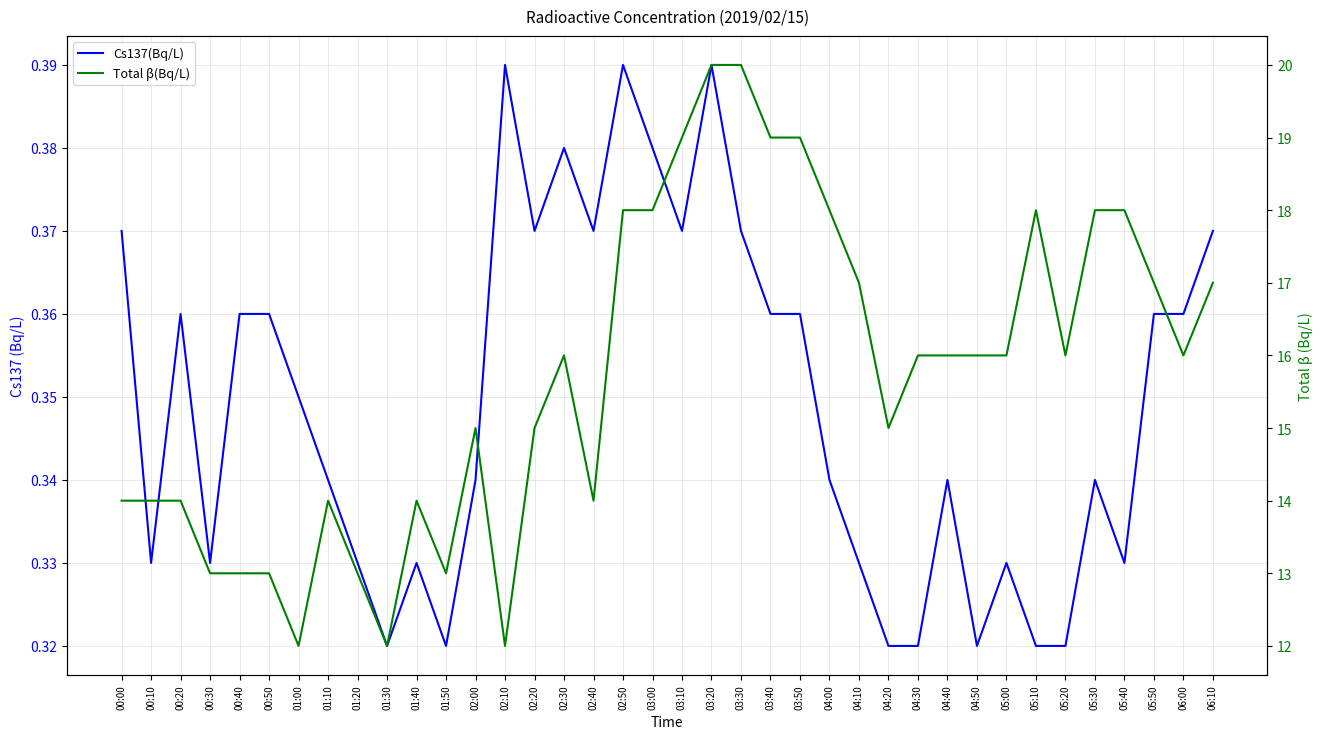

Reading right to left, what are all the values shown in this chart?

Cs137(Bq/L): 0.4	0.4	0.4	0.3	0.3	0.3	0.3	0.3	0.3	0.3	0.3	0.3	0.3	0.3	0.4	0.4	0.4	0.4	0.4	0.4	0.4	0.4	0.4	0.4	0.4	0.3	0.3	0.3	0.3	0.3	0.3	0.3	0.4	0.4	0.3	0.4	0.3	0.4
Total β(Bq/L): 17.0	16.0	17.0	18.0	18.0	16.0	18.0	16.0	16.0	16.0	16.0	15.0	17.0	18.0	19.0	19.0	20.0	20.0	19.0	18.0	18.0	14.0	16.0	15.0	12.0	15.0	13.0	14.0	12.0	13.0	14.0	12.0	13.0	13.0	13.0	14.0	14.0	14.0